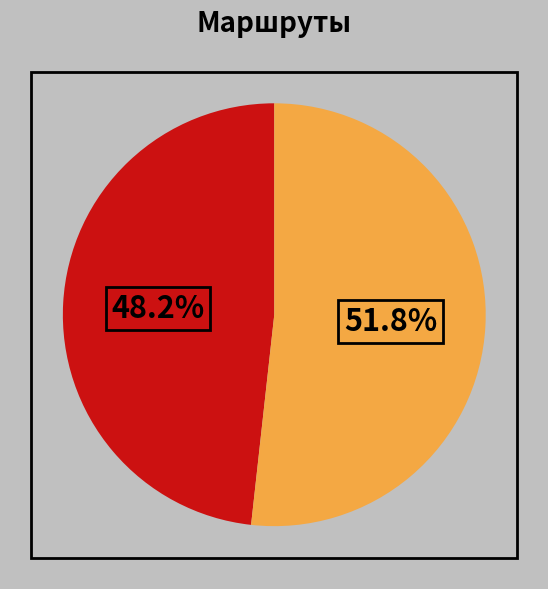

Is there a majority slice in this chart?

Yes